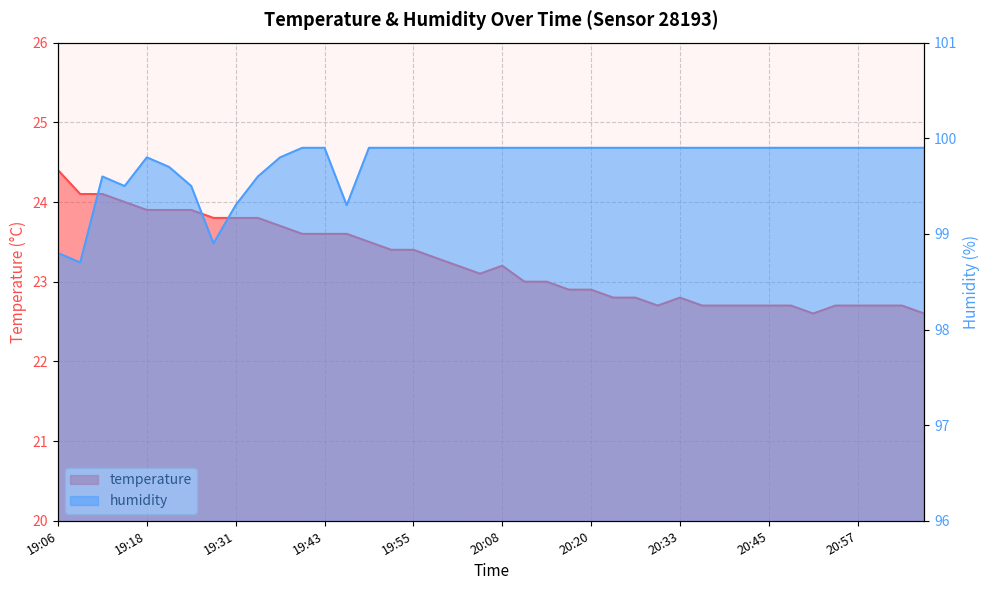

Which has a higher value, 20:33 or 21:07?

20:33